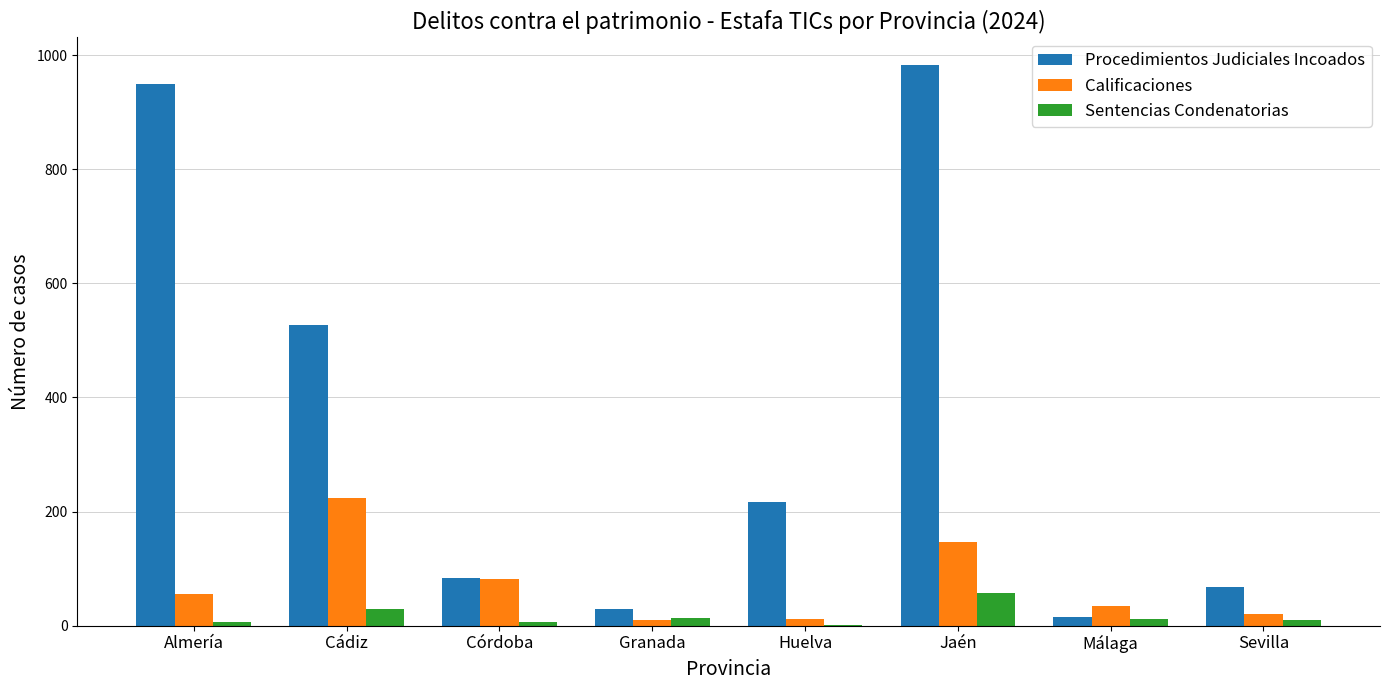

Is it true that Calificaciones equals 25 at Córdoba?

False